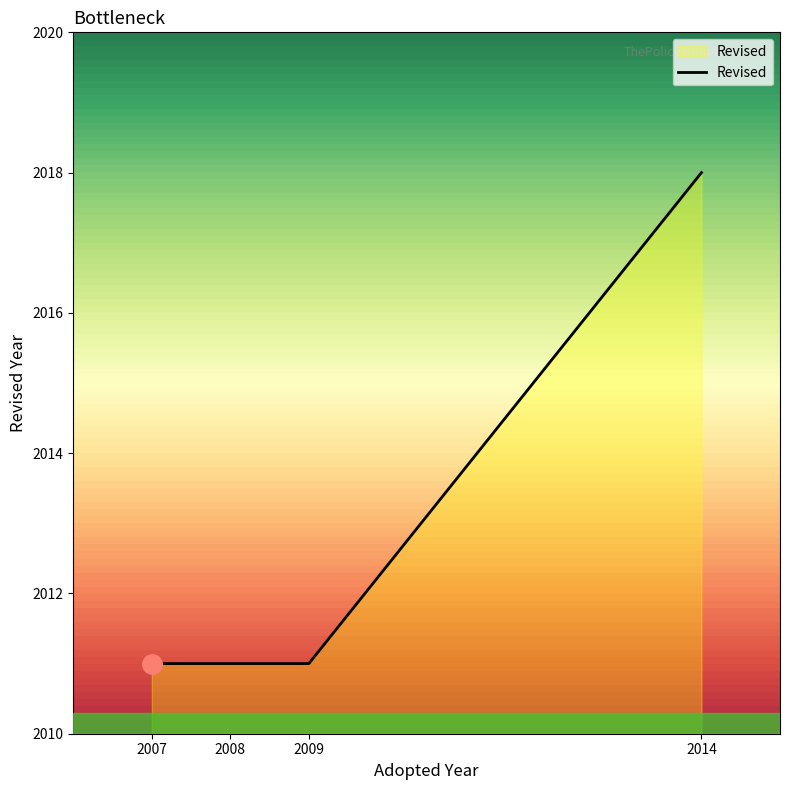

True or false: the data shows 2011 at 2007.

True